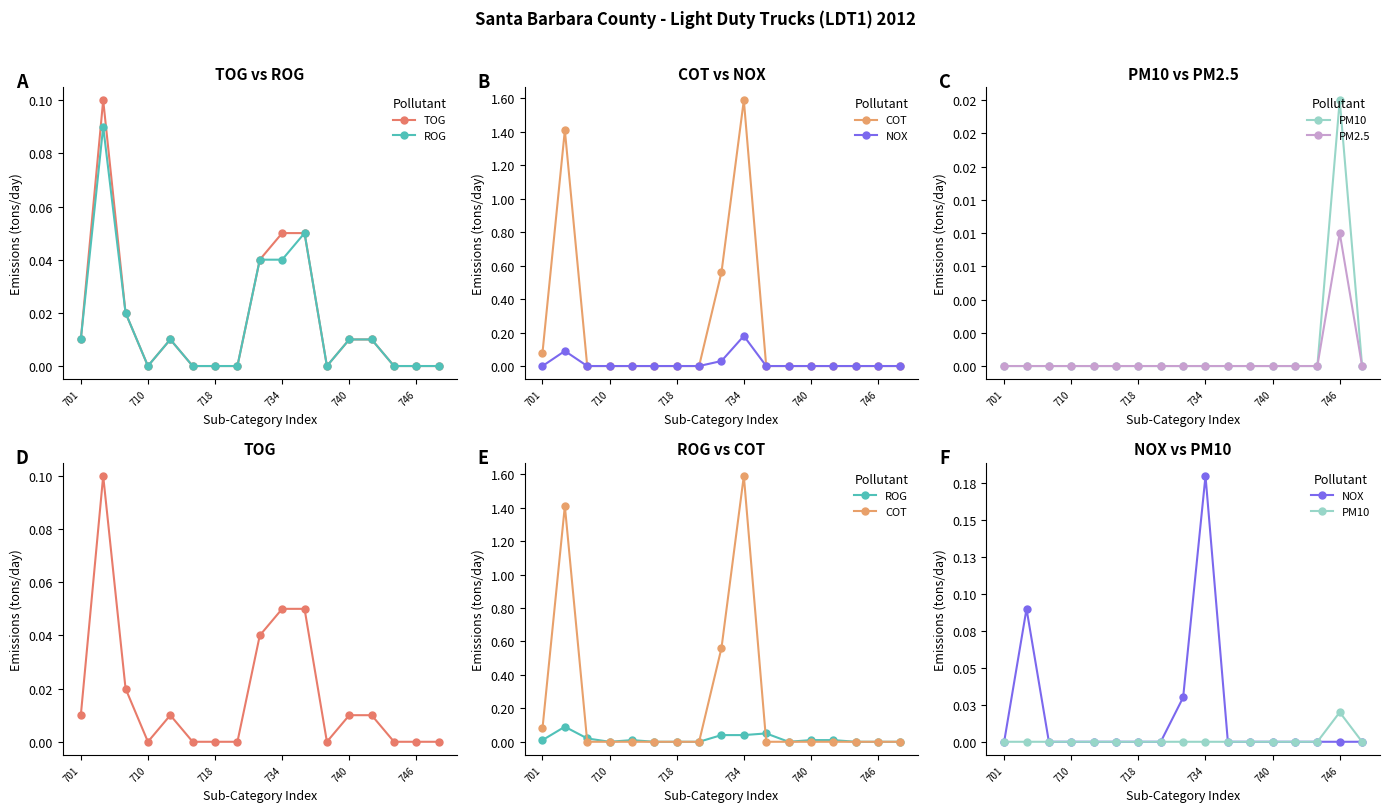

Which series changed the most between 7 and 13?

TOG